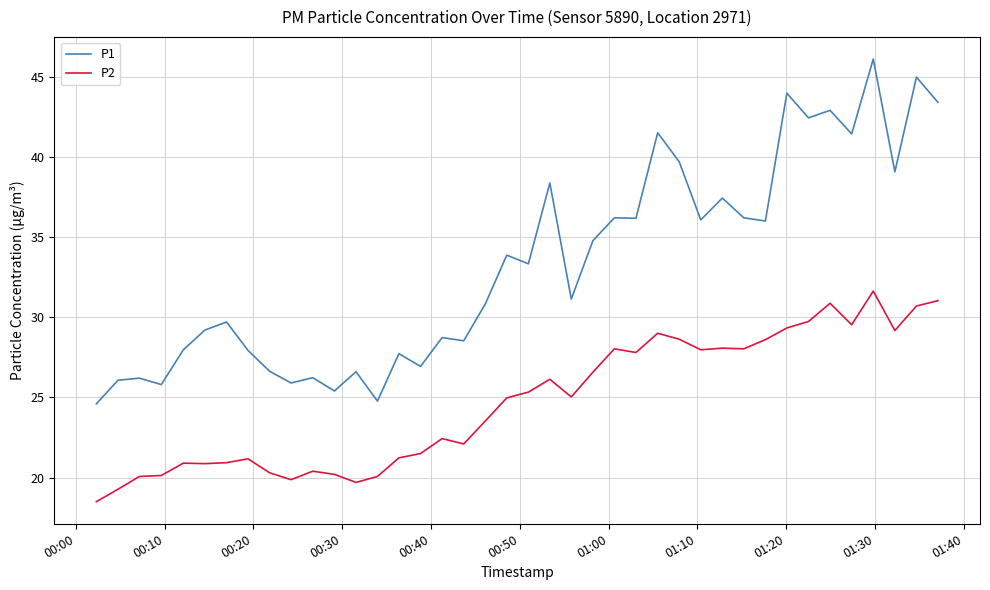

True or false: P2 and P1 cross at least once.

False